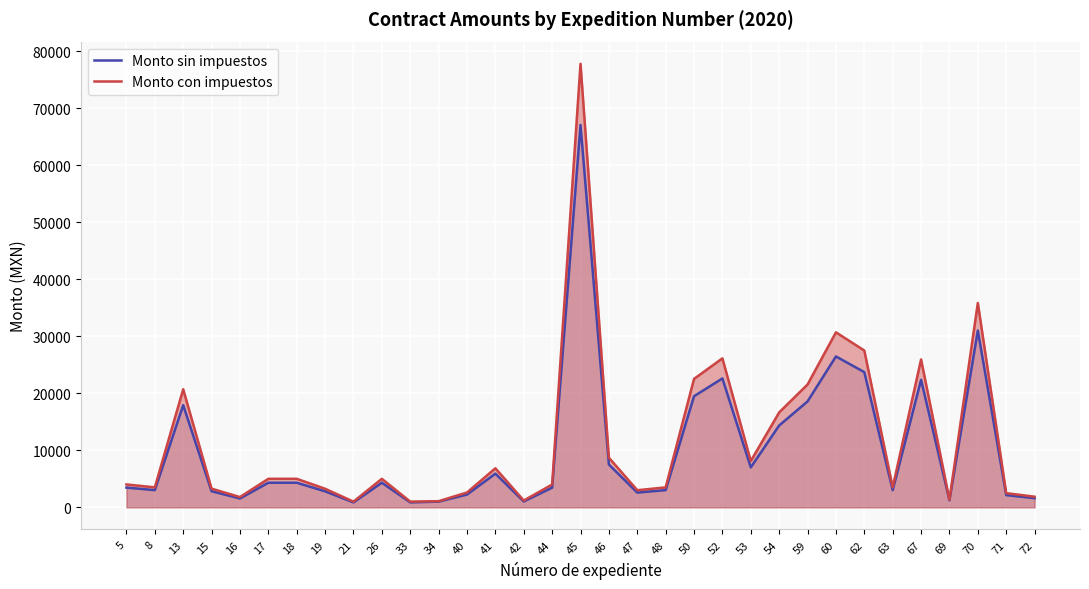

Between 33 and 71, which series saw the biggest shift?

Monto con impuestos